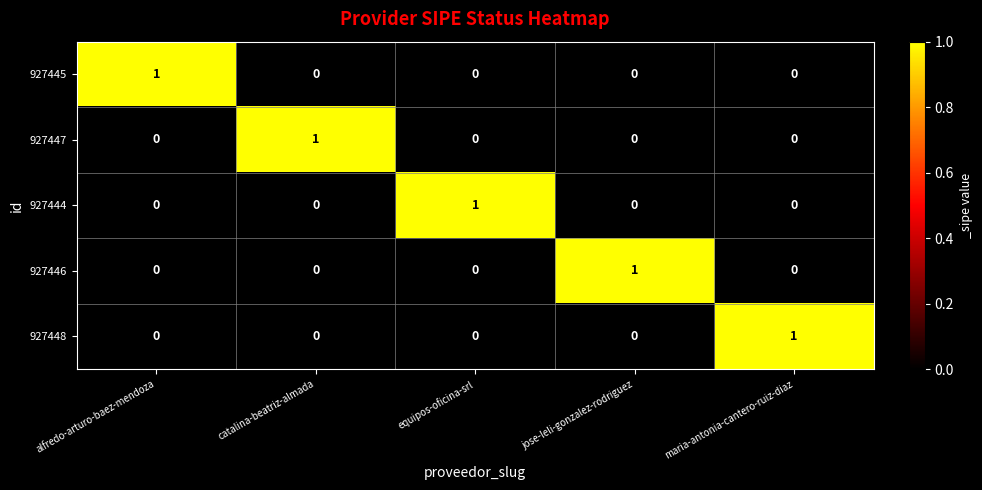

Which category has the highest value in the 927447 series?

catalina-beatriz-almada